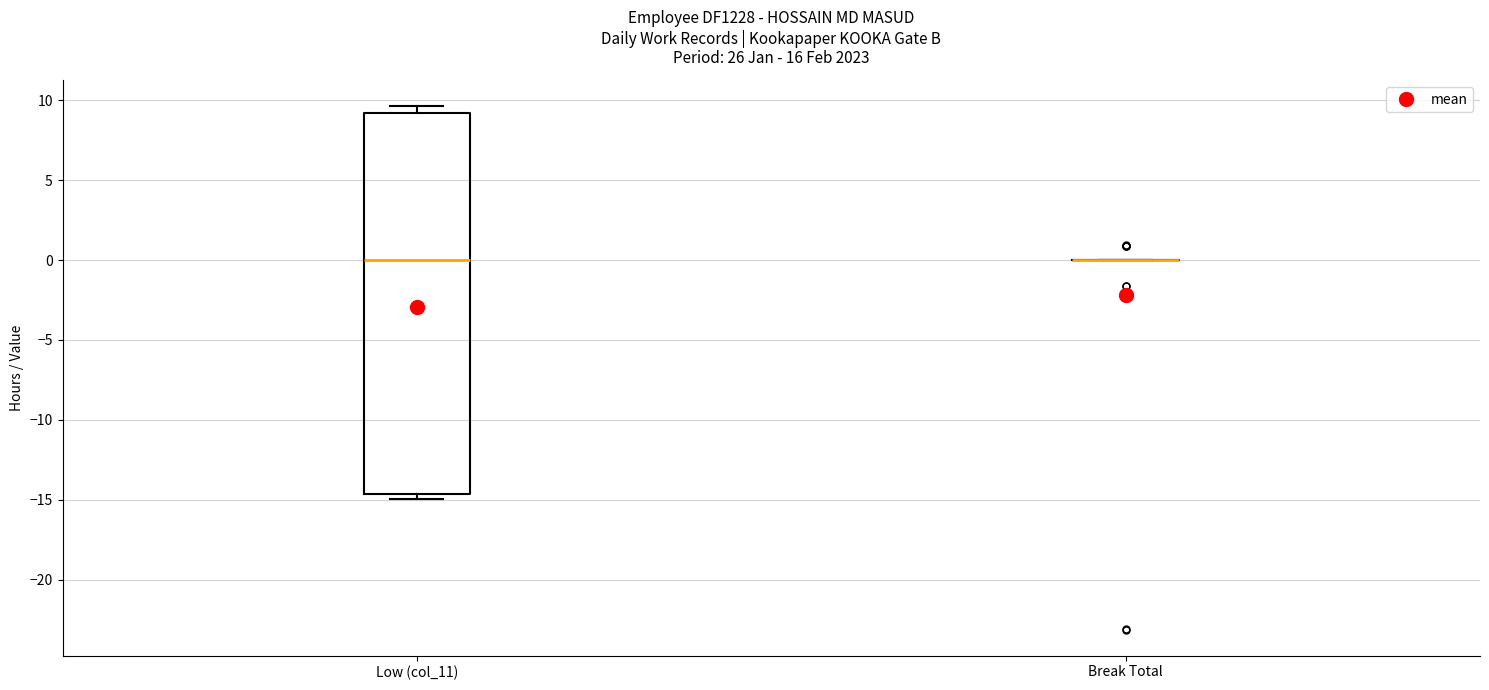

Comparing the boxes themselves (not the whiskers), which one is the tallest?

Low (col_11)